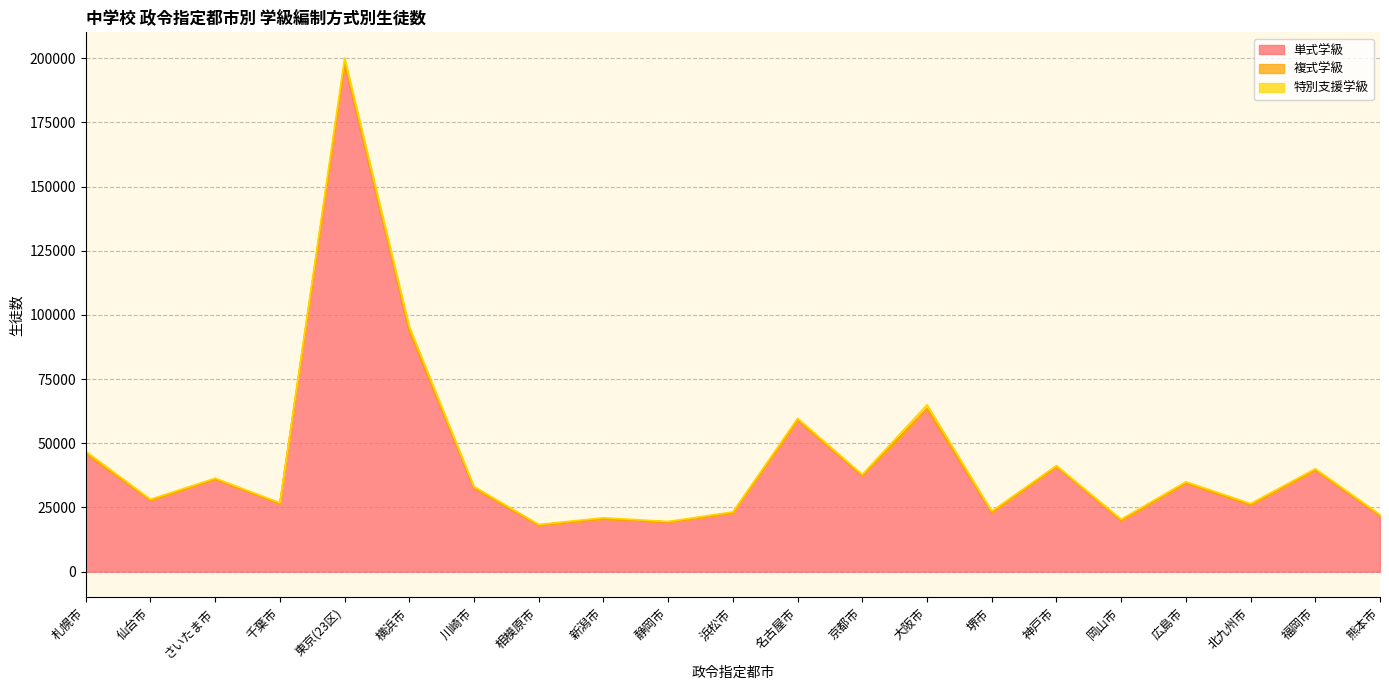

What is the minimum value for 特別支援学級?

233